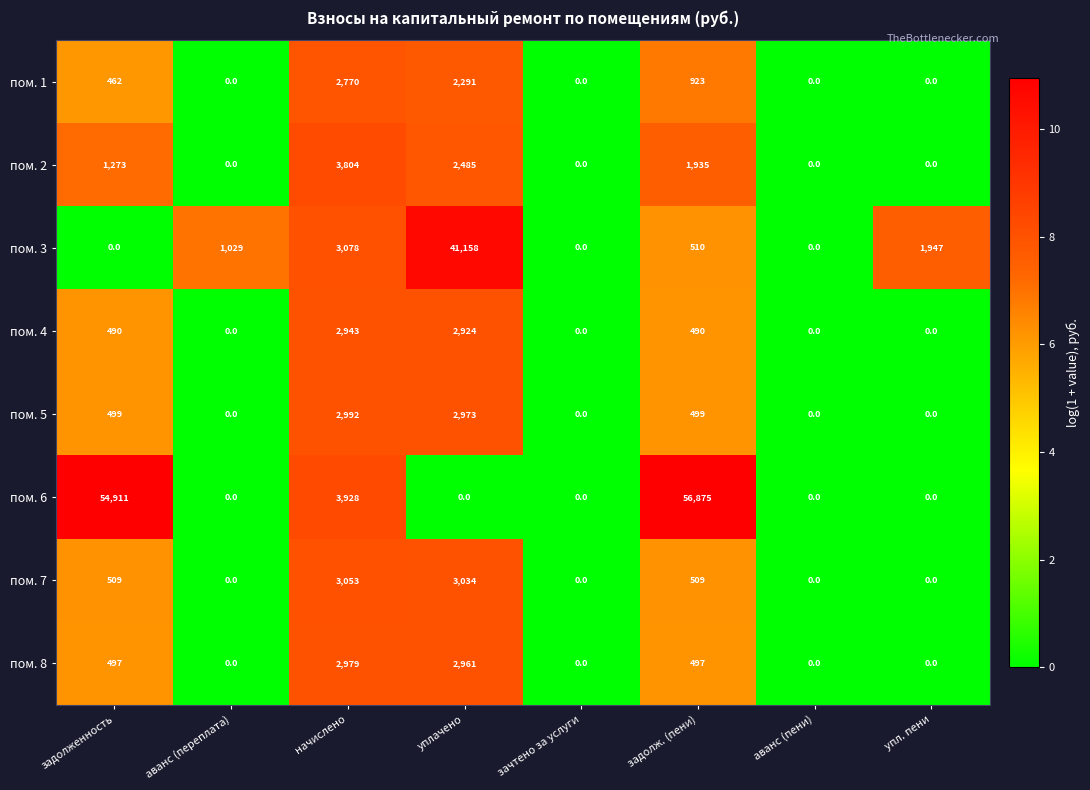

What is the difference between the highest and lowest values at упл. пени?

1947